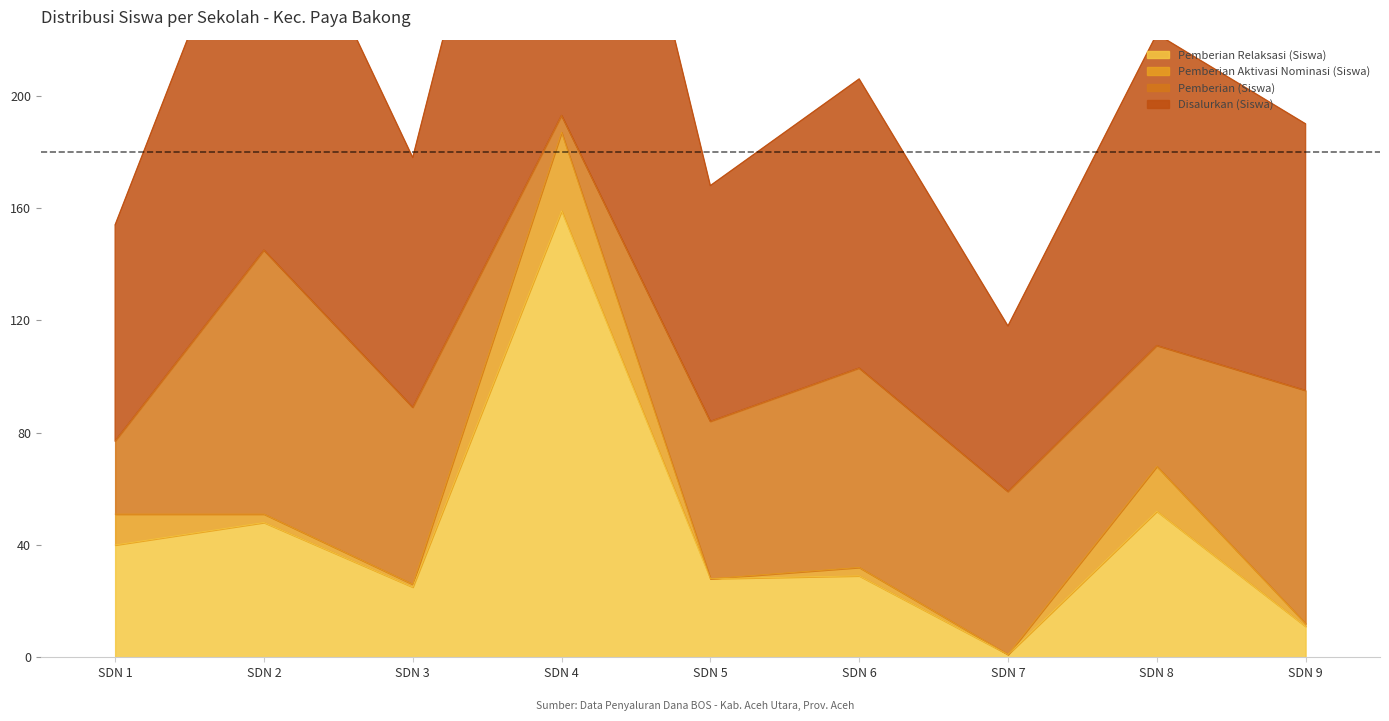

What is the maximum value for Pemberian Relaksasi (Siswa)?

159